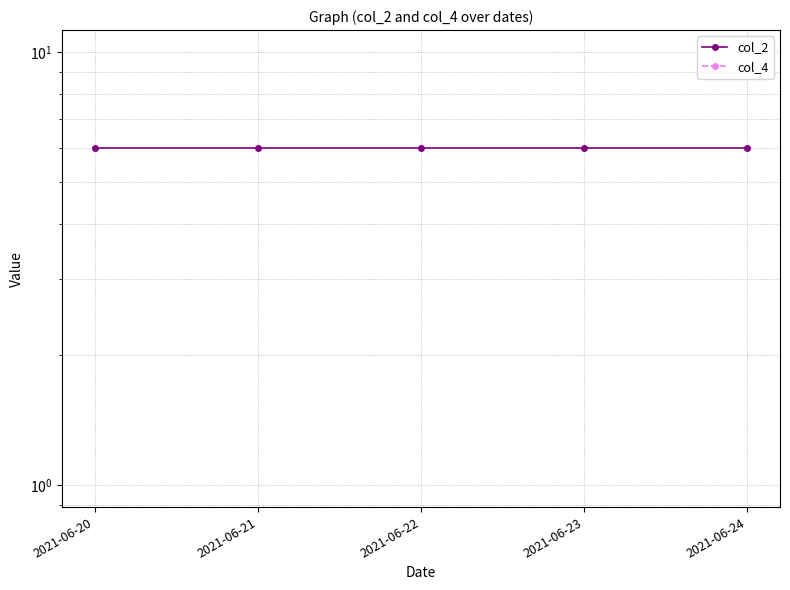

Does the chart display data point markers on the line(s)?

Yes